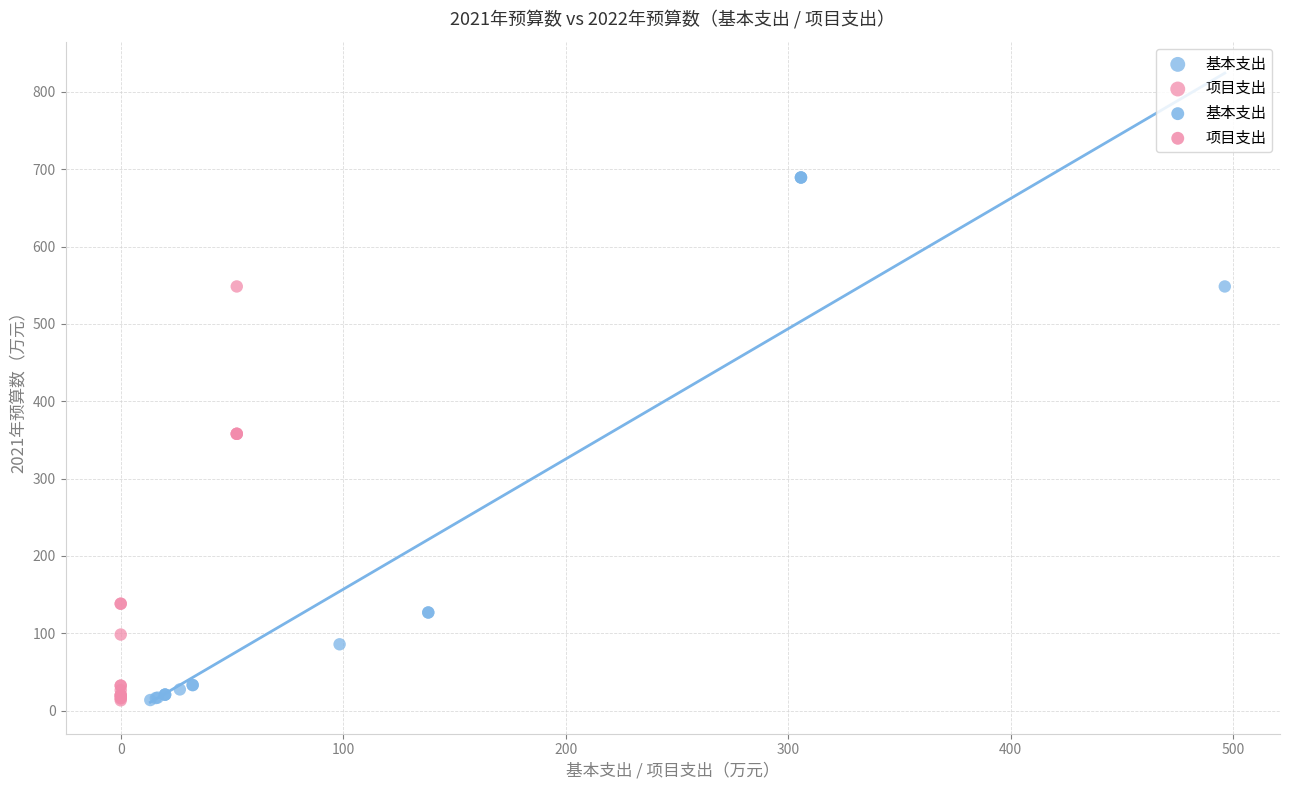

Which series reaches the maximum Y coordinate?

基本支出